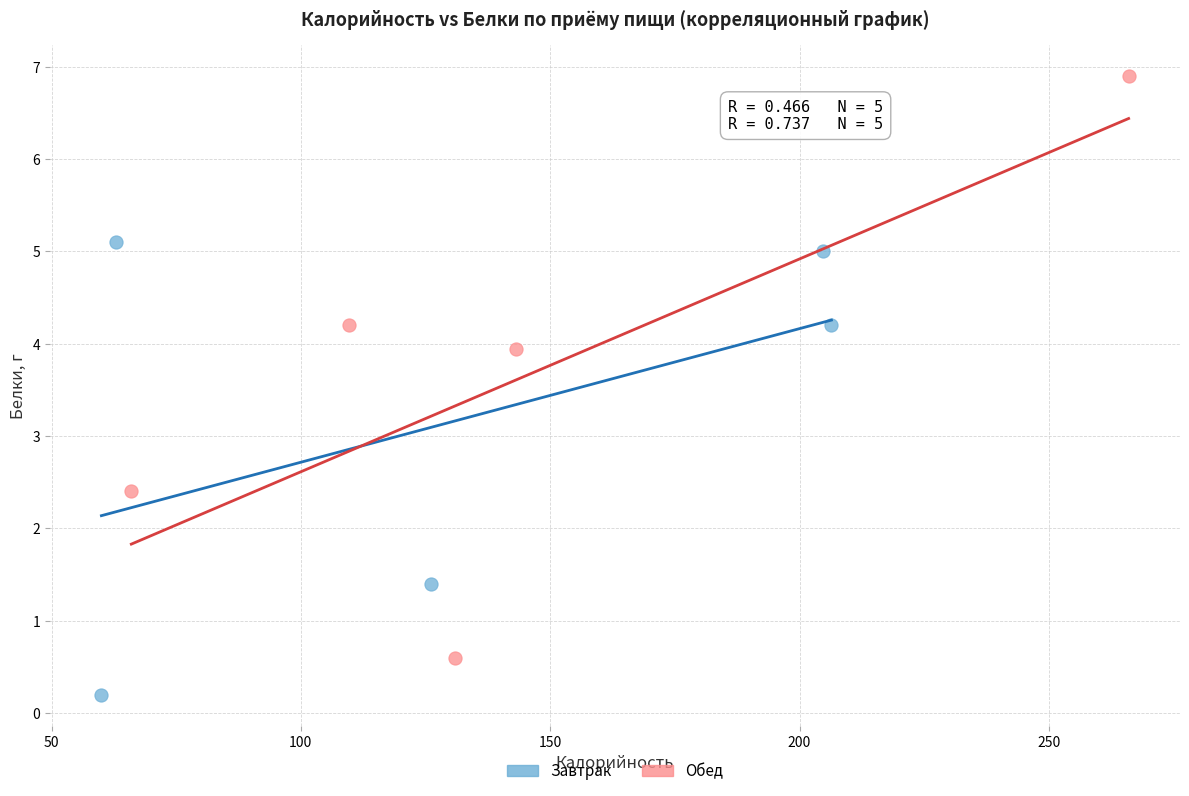

Which series has the largest Y range (max minus min)?

Обед